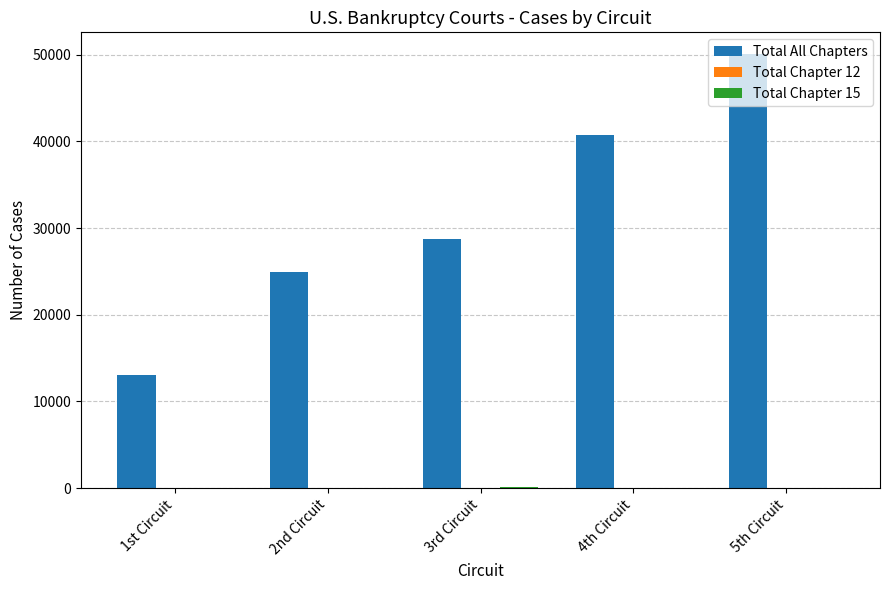

What is the greatest value displayed?

50075